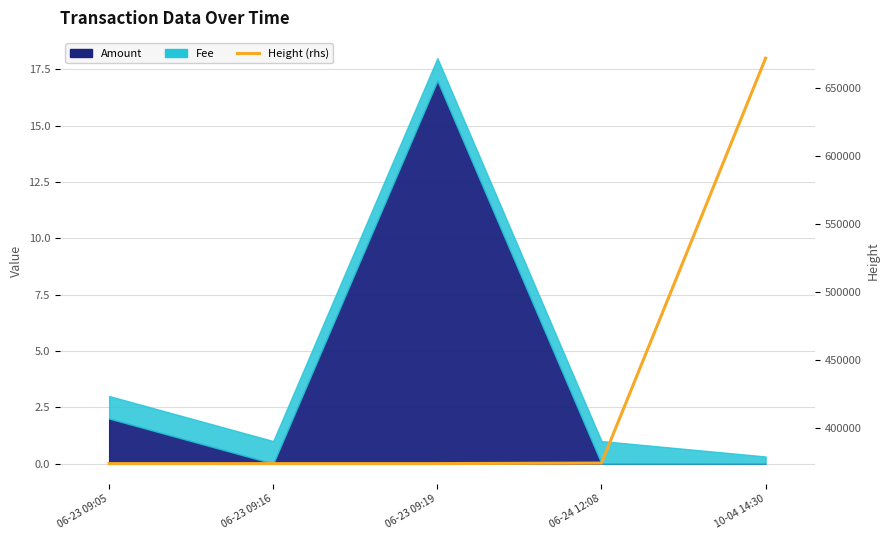

What is the label of the 4th point from the left?

06-24 12:08